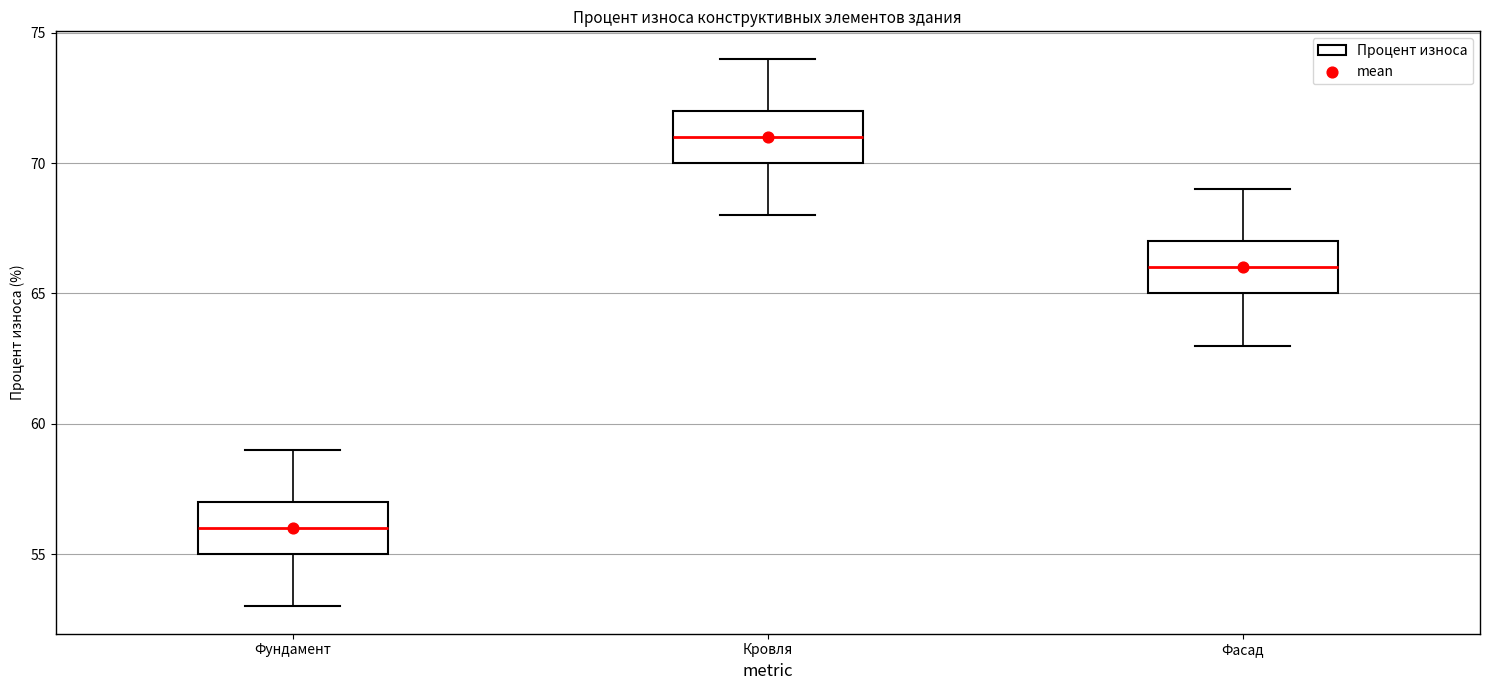

Which box's median line is the highest?

Кровля